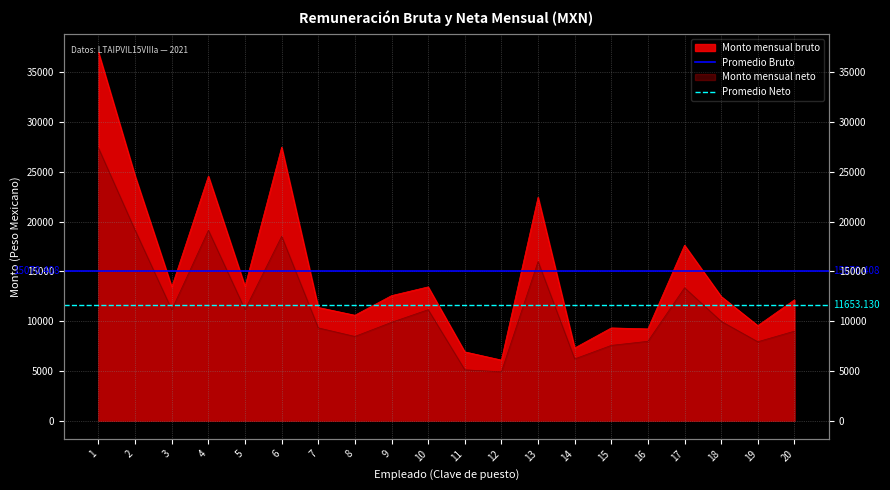

Does the chart display data point markers on the line(s)?

No